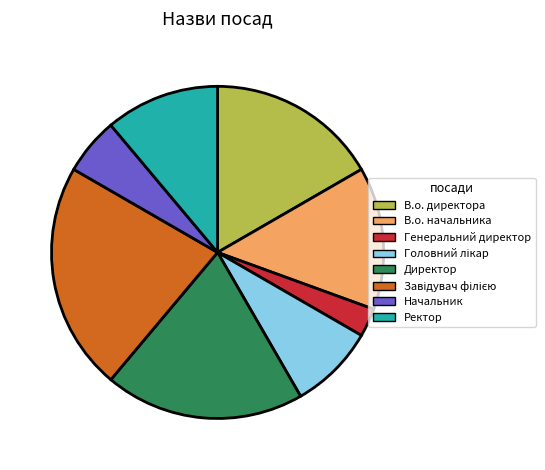

What is the smallest slice in the pie chart?

Генеральний директор